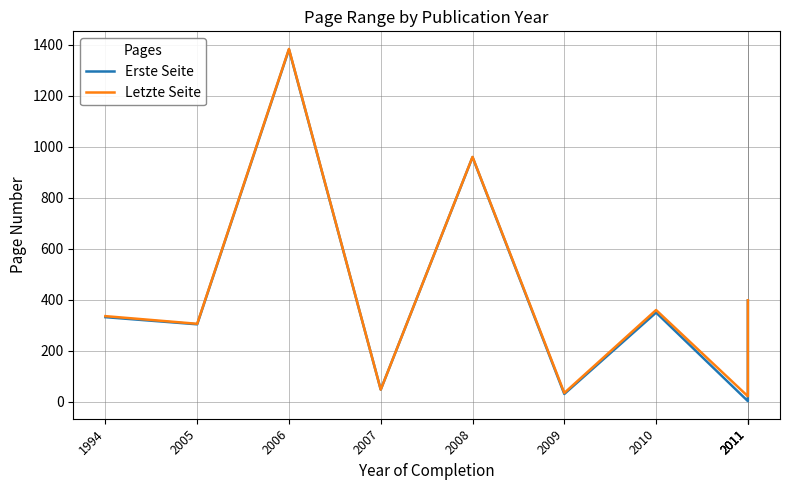

At which category is the sum across all series the highest?

2006